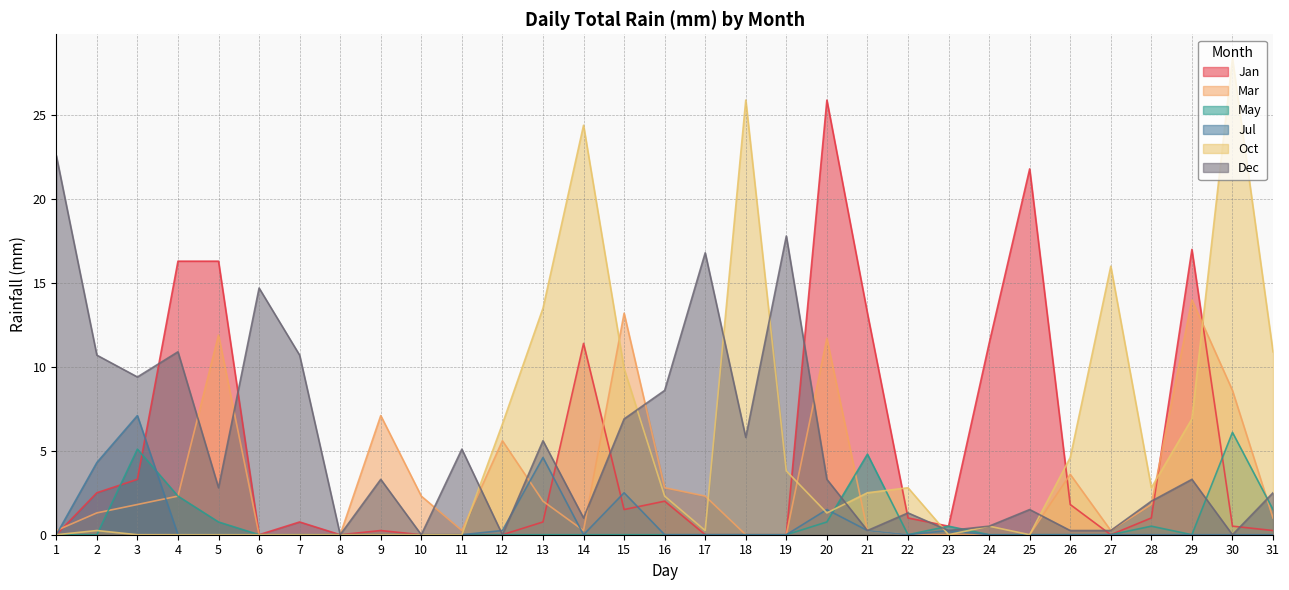

What is the sum of the Jul values at 12 and 29?

0.2